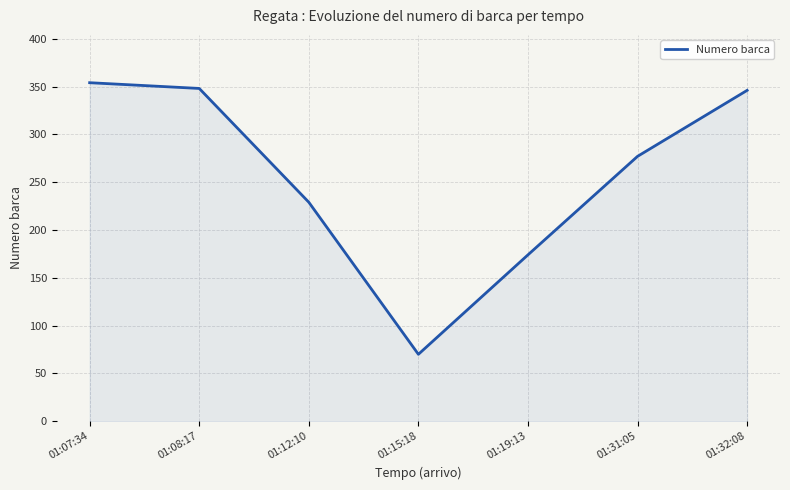

Which category has the highest value across all series?

01:07:34